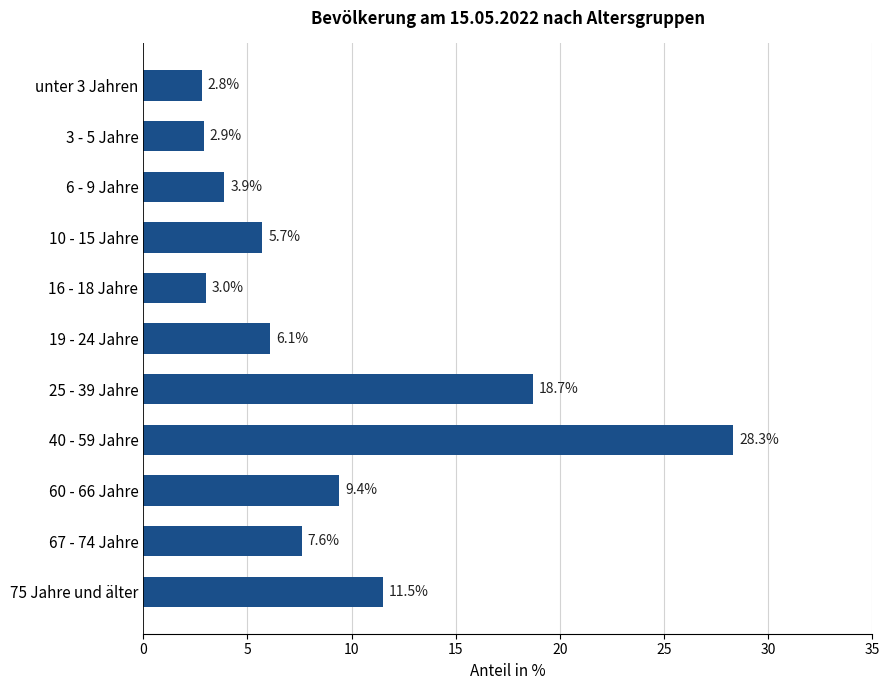

Is it true that the value at 40 - 59 Jahre is 42.6?

False